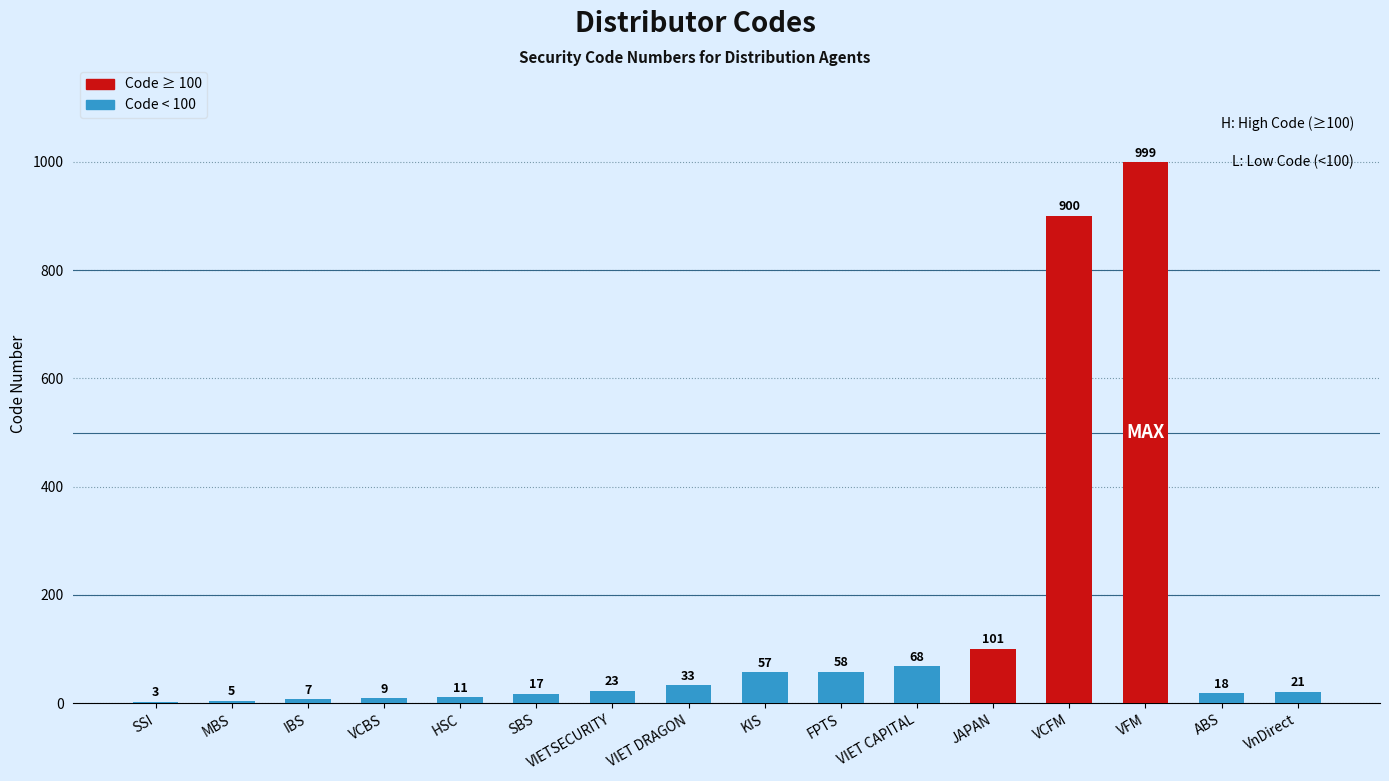

Read the value at VFM, to the nearest 10.

1000